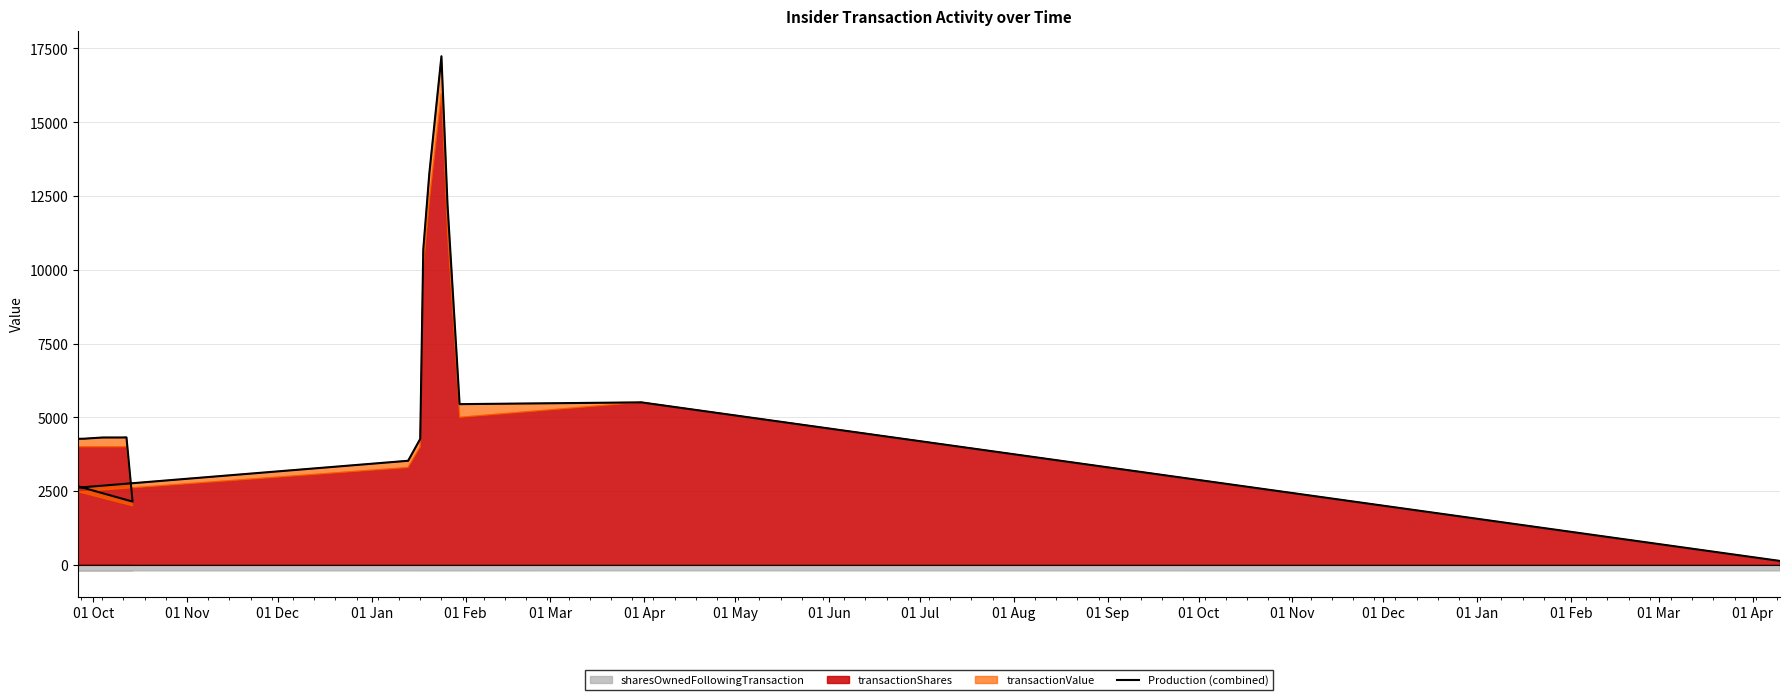

How many values exceed 4318?

10